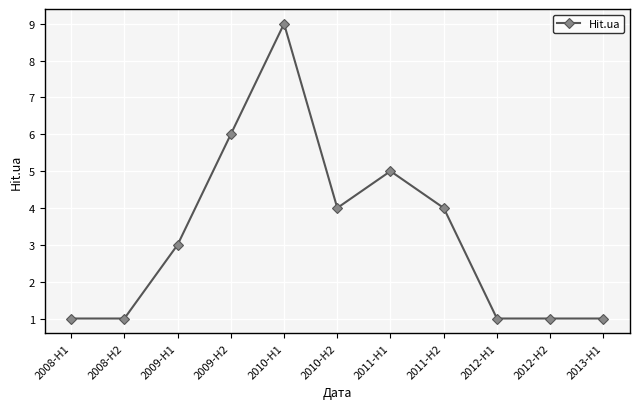

What is the difference between the values at 2011-H2 and 2013-H1?

3